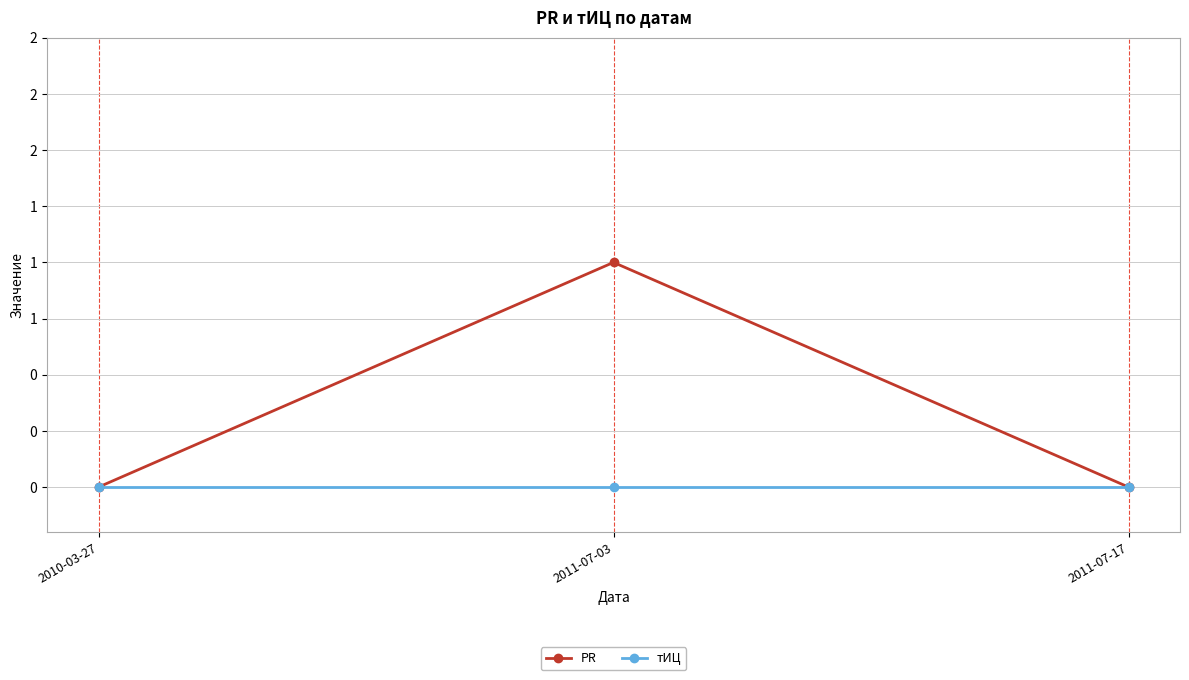

Reading left to right, transcribe all the data shown in this chart.

PR: 0	1	0
тИЦ: 0	0	0